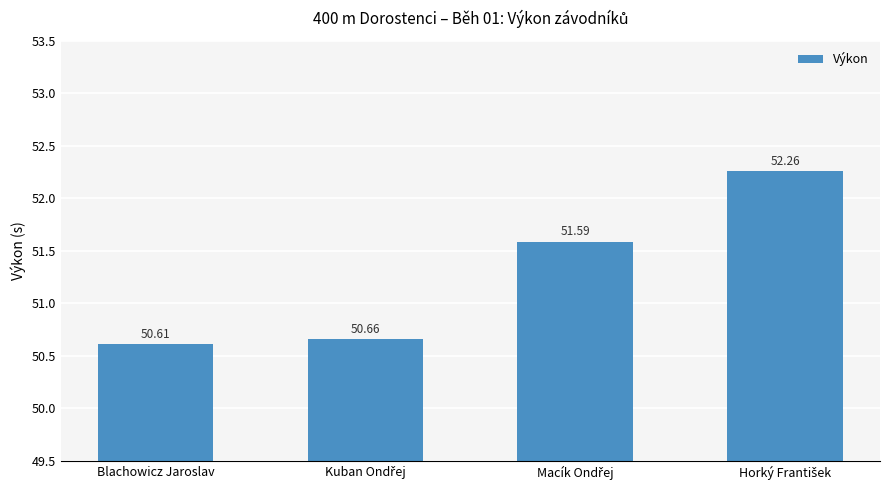

What is the difference between the maximum and second lowest values?

1.6